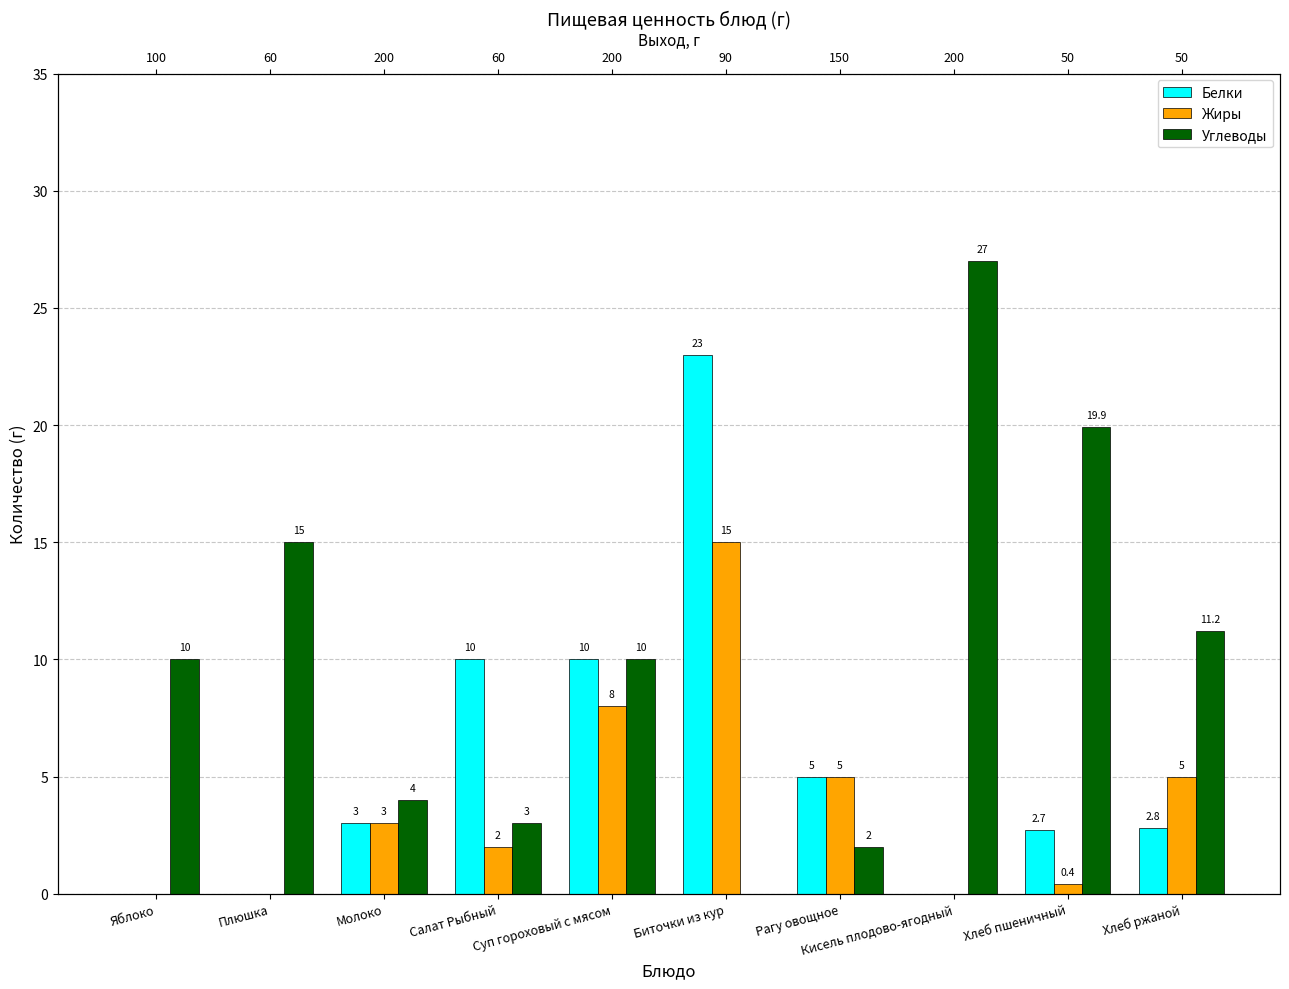

List the series in order of their overall mean, highest first.

Углеводы, Белки, Жиры